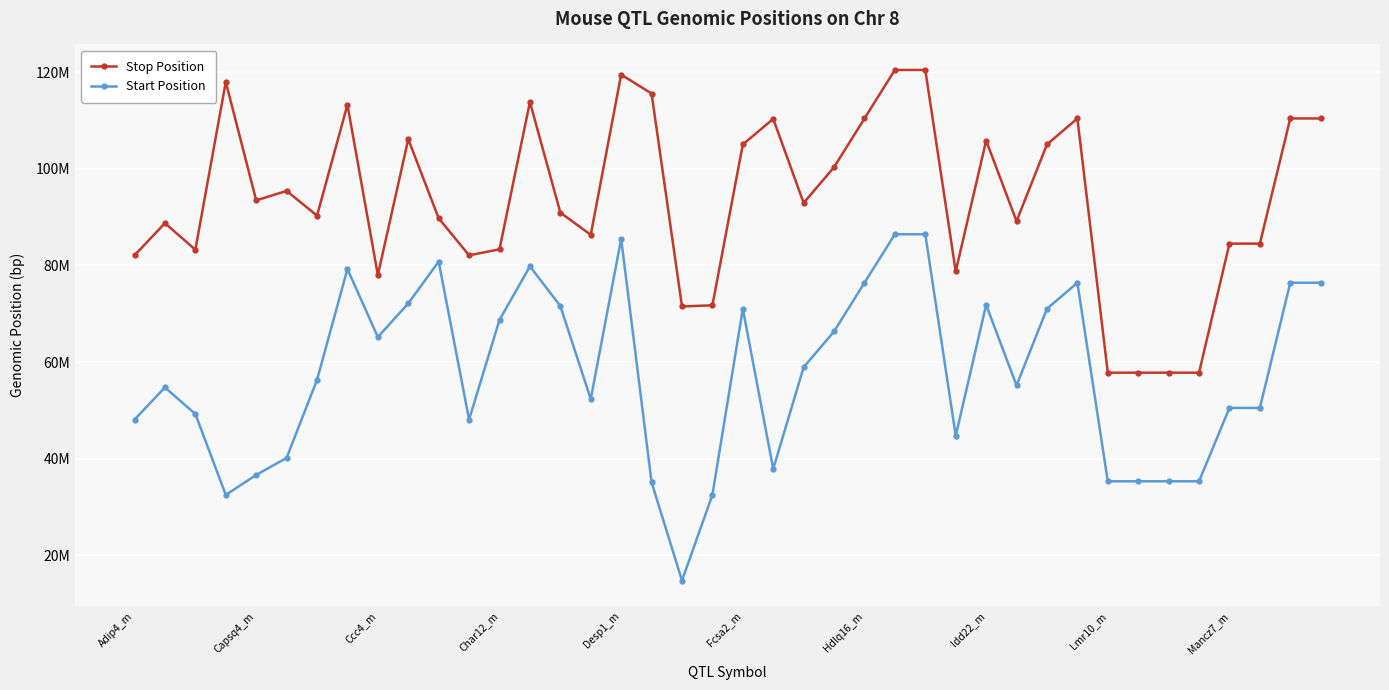

Does the chart display data point markers on the line(s)?

Yes